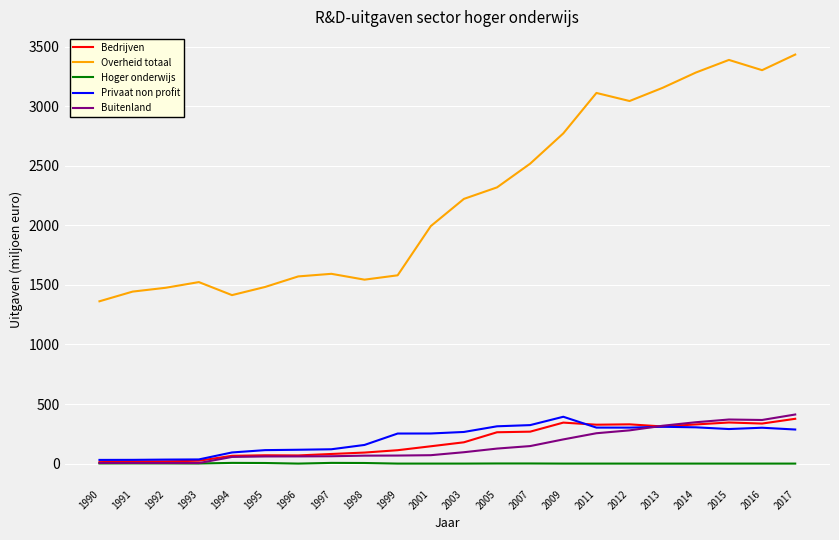

Which category has the highest value across all series?

2017